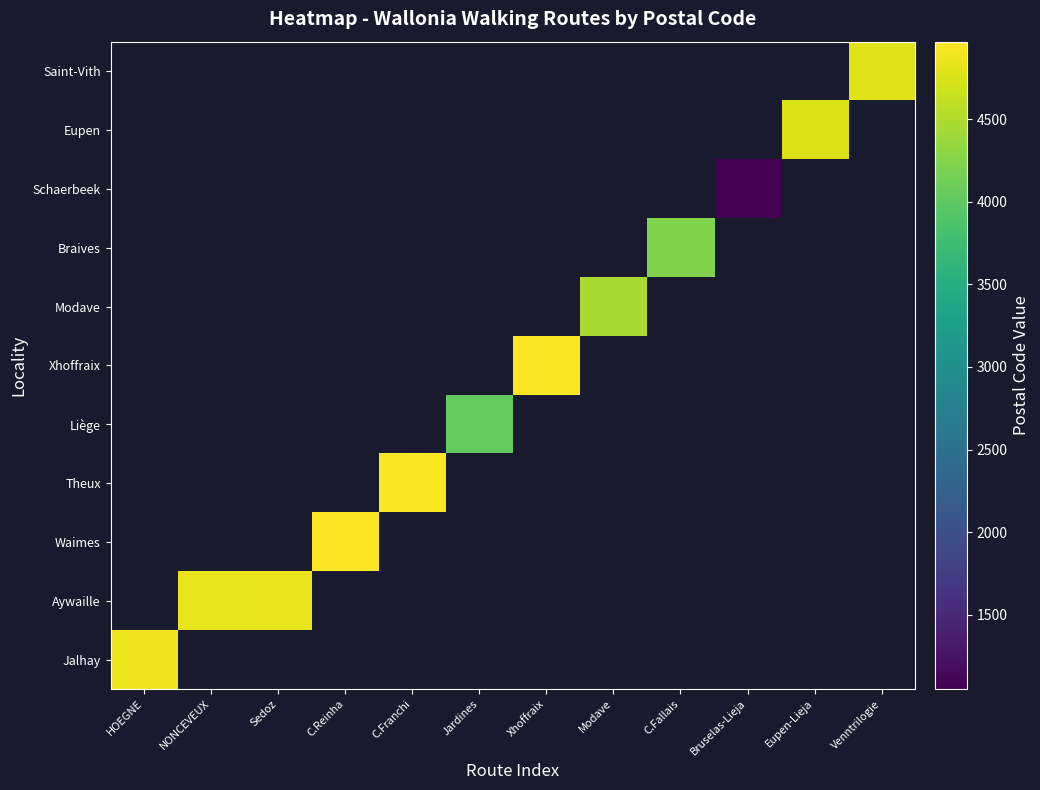

At how many categories does at least one series exceed 3750?

11